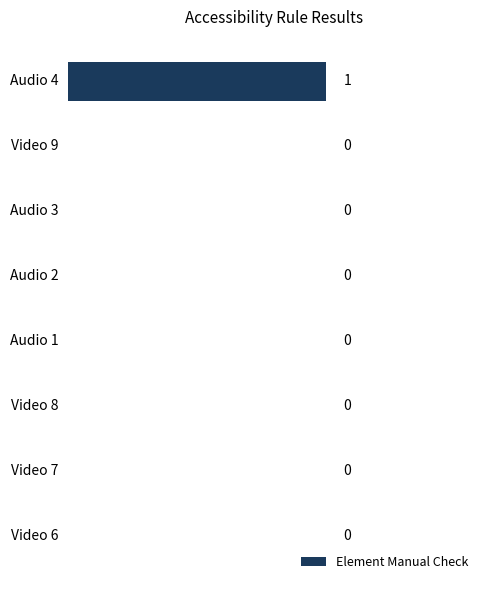

Reading top to bottom, transcribe all the data shown in this chart.

Audio 4=1	Video 9=0	Audio 3=0	Audio 2=0	Audio 1=0	Video 8=0	Video 7=0	Video 6=0